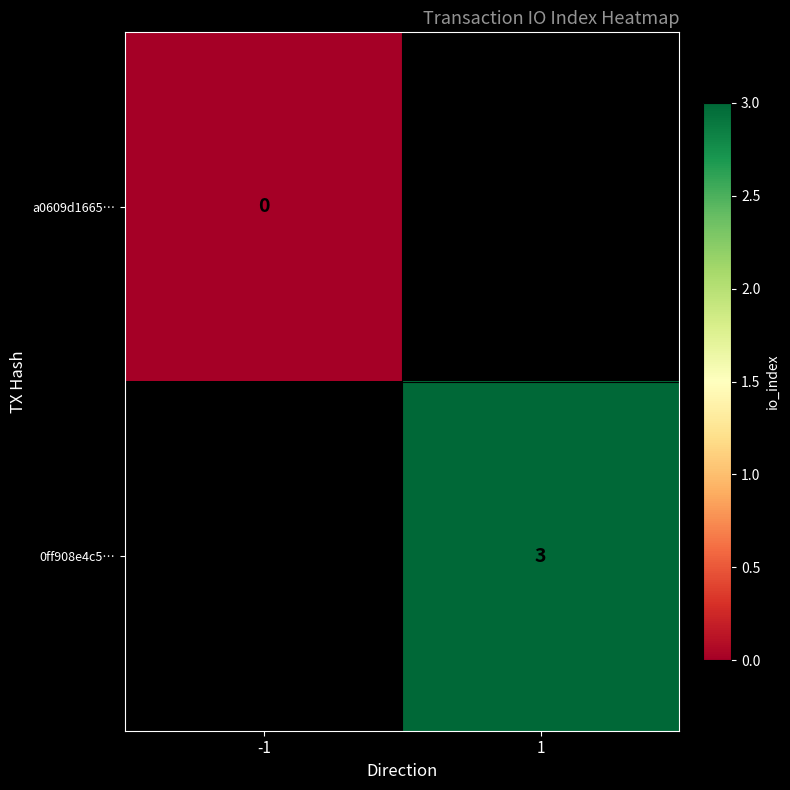

Is it true that 0ff908e4c5… equals 3 at 1?

True